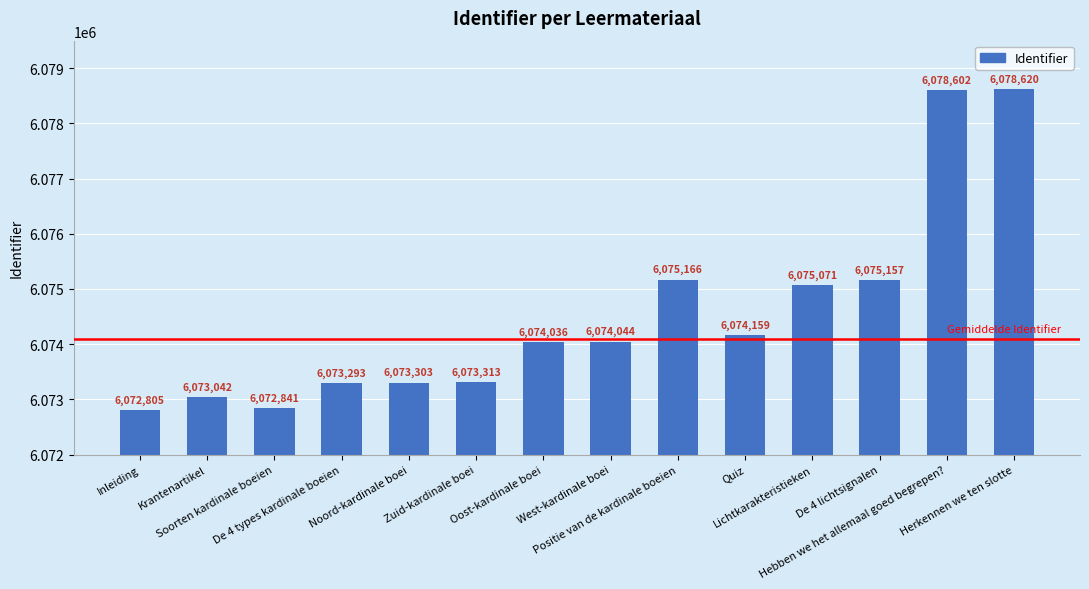

What is the value of the 13th bar from the left?

6078602